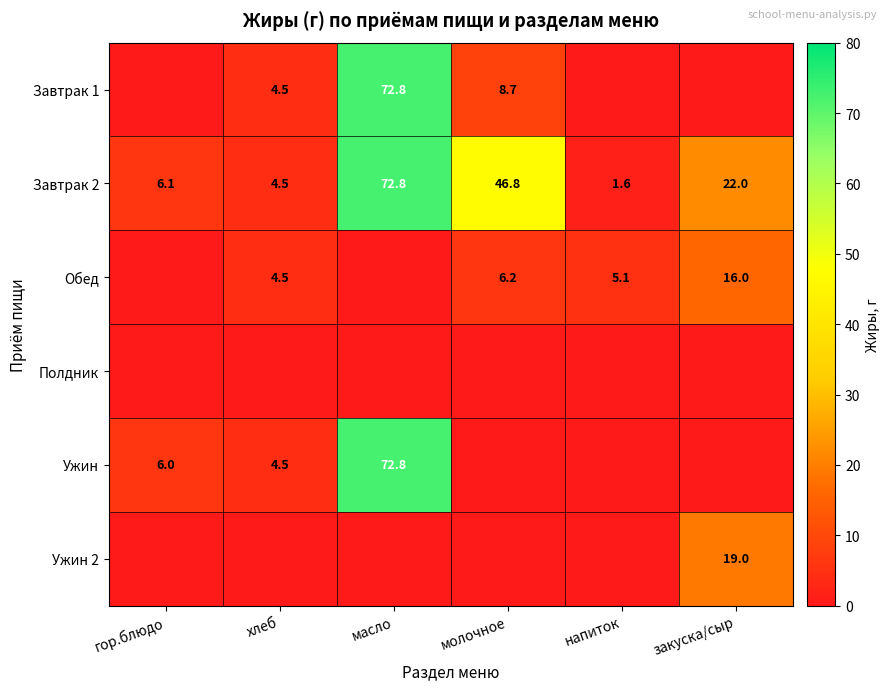

What is the sum of all Завтрак 2 values?

153.8